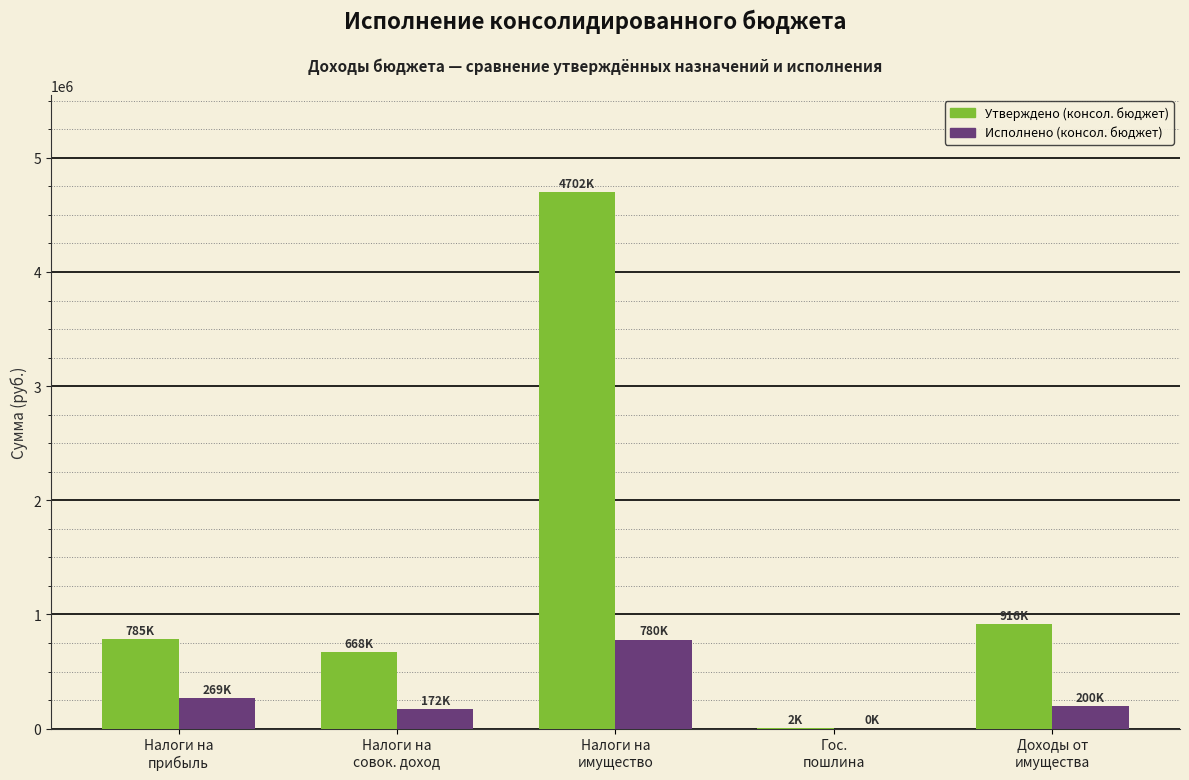

The Утверждено (консол. бюджет) series shows 4702500.0 at Налоги на
имущество. True or false?

True